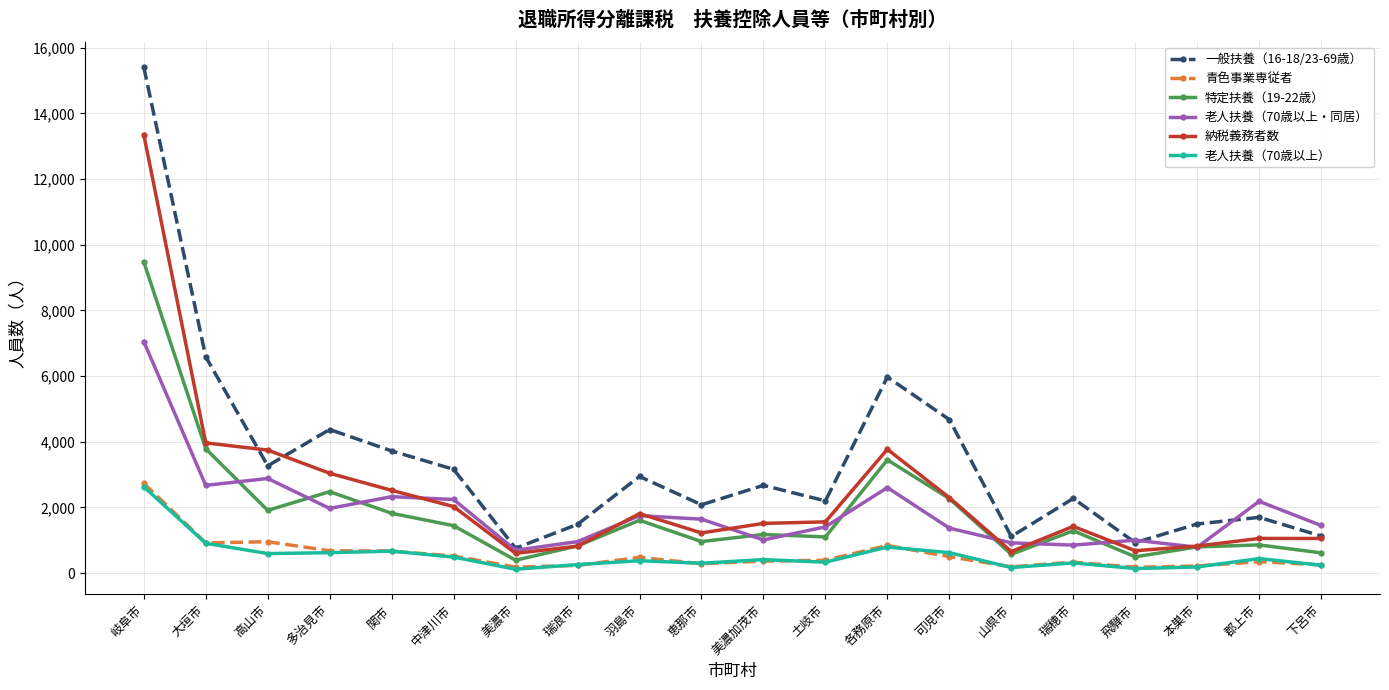

Which label corresponds to the largest value in the chart?

岐阜市